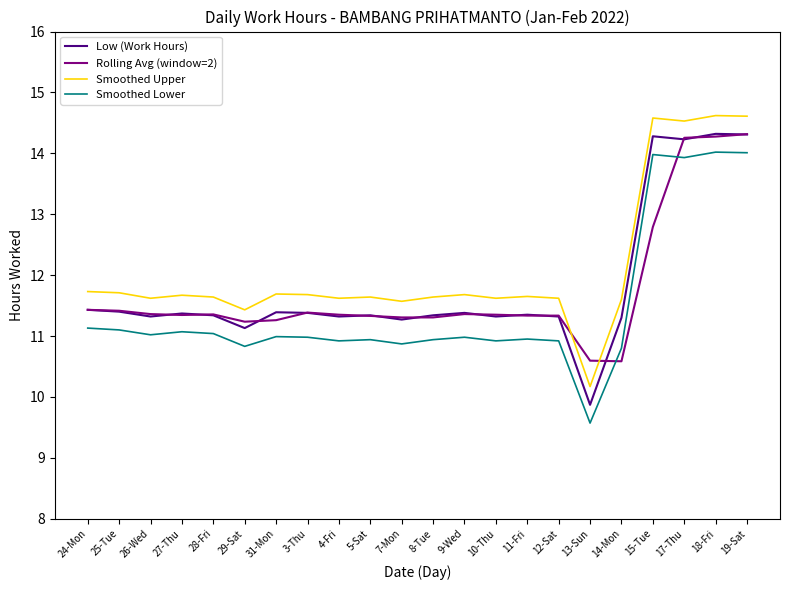

At how many categories does at least one series exceed 13?

4